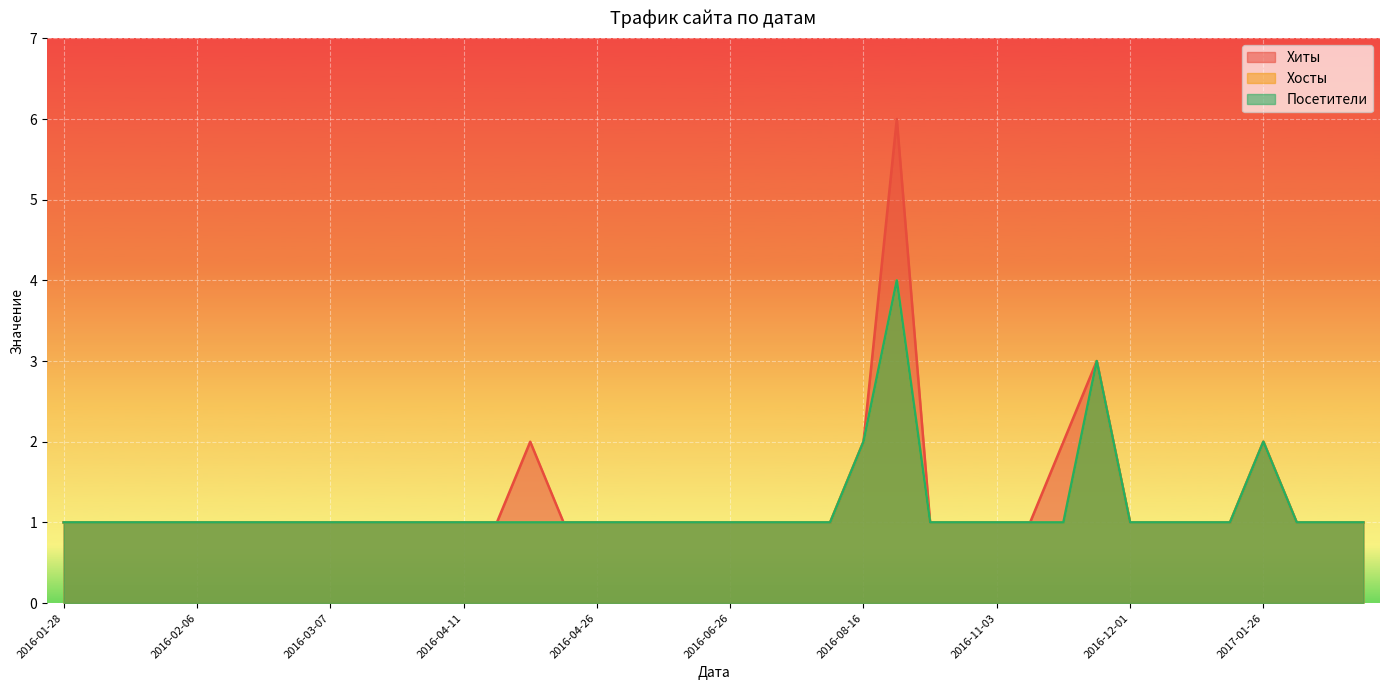

Reading left to right, extract all data points from this chart.

Хиты: 1	1	1	1	1	1	1	1	1	1	1	1	1	1	2	1	1	1	1	1	1	1	1	1	2	6	1	1	1	1	2	3	1	1	1	1	2	1	1	1
Хосты: 1	1	1	1	1	1	1	1	1	1	1	1	1	1	1	1	1	1	1	1	1	1	1	1	2	4	1	1	1	1	1	3	1	1	1	1	2	1	1	1
Посетители: 1	1	1	1	1	1	1	1	1	1	1	1	1	1	1	1	1	1	1	1	1	1	1	1	2	4	1	1	1	1	1	3	1	1	1	1	2	1	1	1